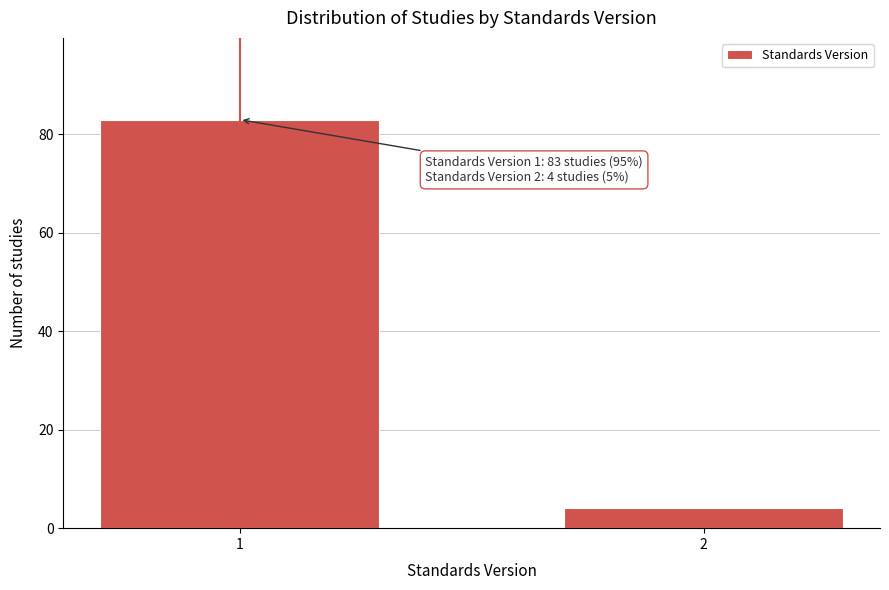

Reading left to right, list all the values displayed in this chart.

1=83	2=4